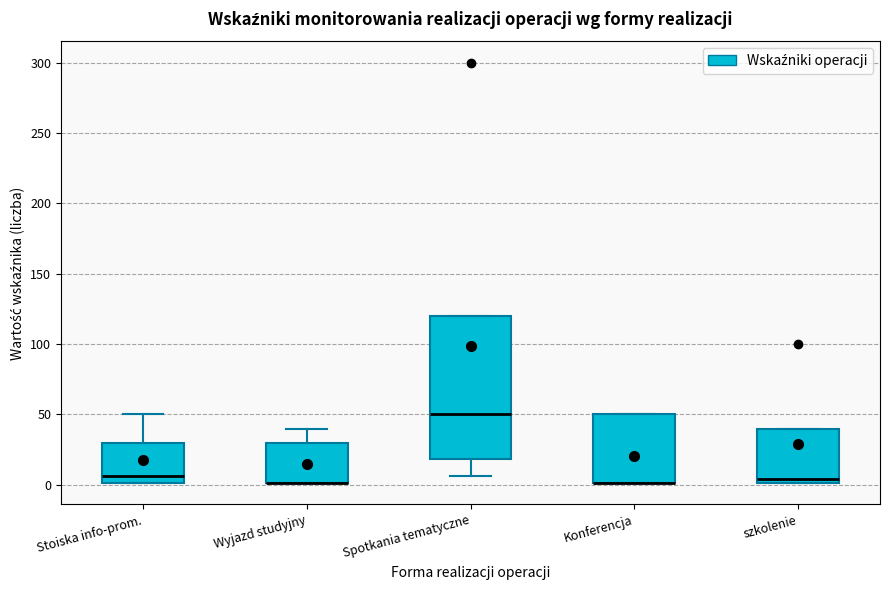

Reading left to right, transcribe this box plot: for each box, give where its median line is, the range the box spans, and where its two whiskers end, as read against the y-axis. The values are not printed on the chart, so give them approximately, as read against the axis.

Stoiska info-prom.: median 5, box 0 to 30, whiskers 0 to 50
Wyjazd studyjny: median 0 (drawn on the box's lower edge), box 0 to 30, whiskers 0 to 40
Spotkania tematyczne: median 50, box 20 to 120, whiskers 5 to 120
Konferencja: median 0 (drawn on the box's lower edge), box 0 to 50, whiskers 0 to 50
szkolenie: median 5, box 0 to 40, whiskers 0 to 40